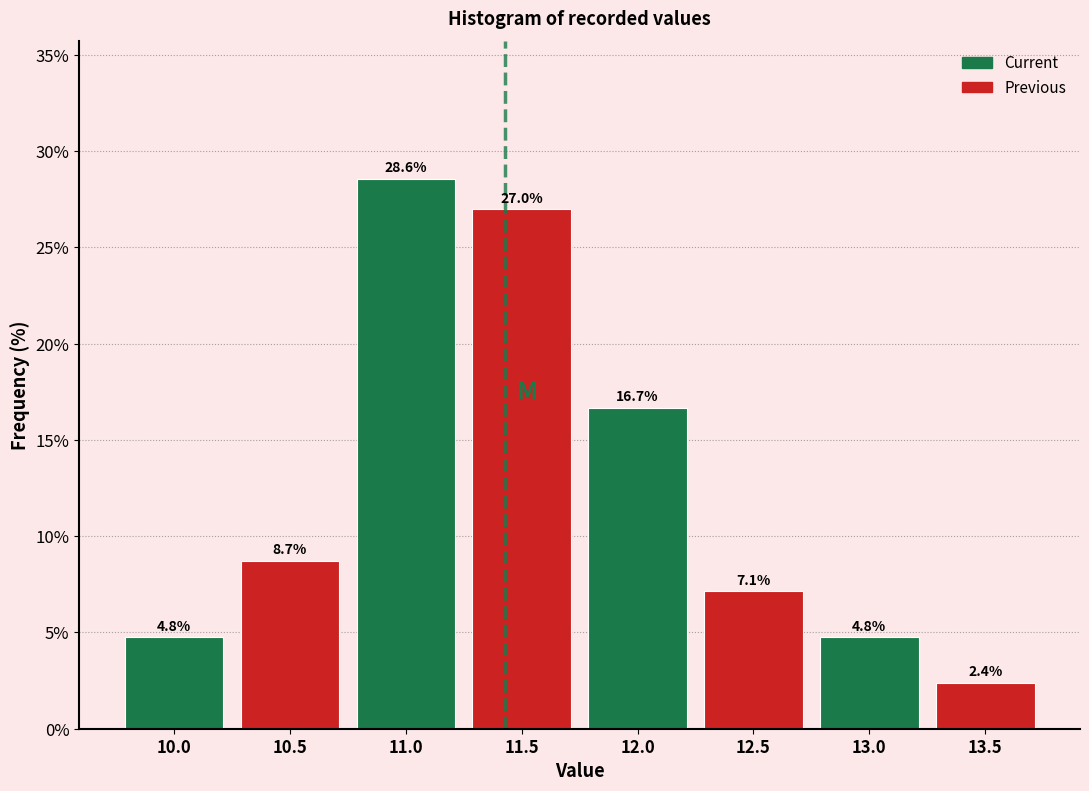

Reading right to left, what are all the values shown in this chart?

2.4	4.8	7.1	16.7	27.0	28.6	8.7	4.8